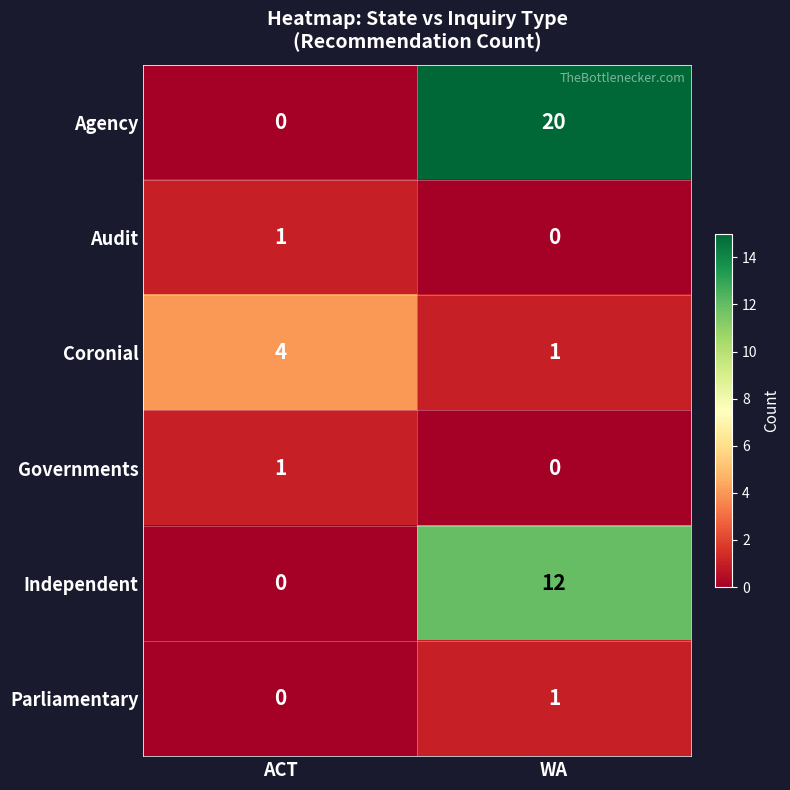

Where is Audit nearest to the value 0?

WA